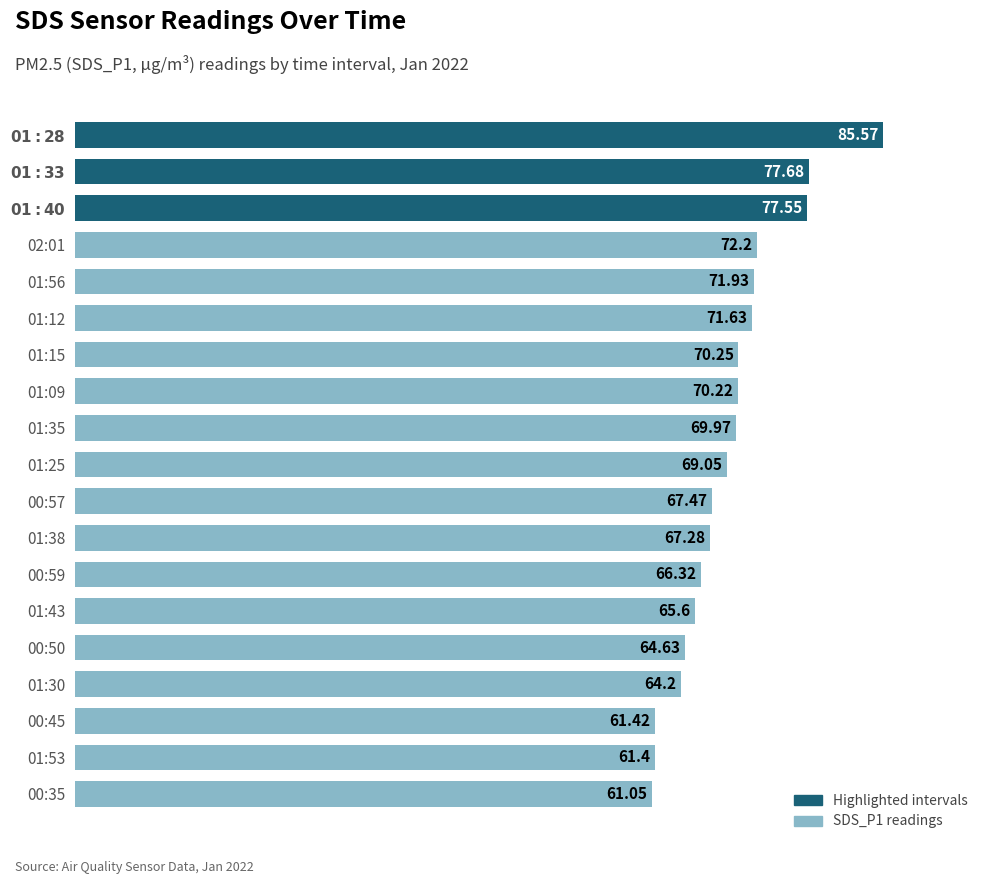

What is the sum of all values?

1315.4